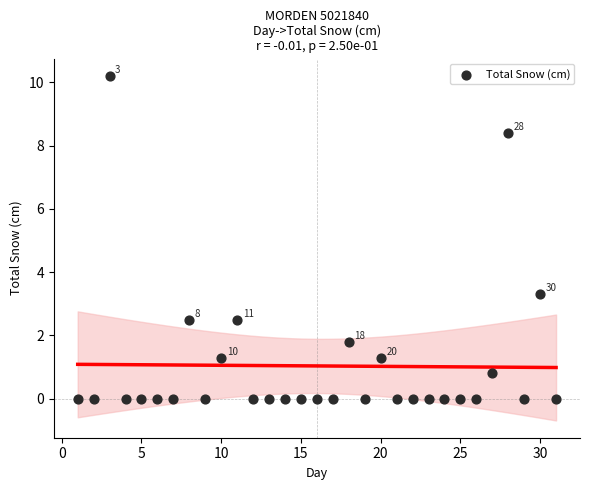

What is the range of Y values (max minus min)?

10.2